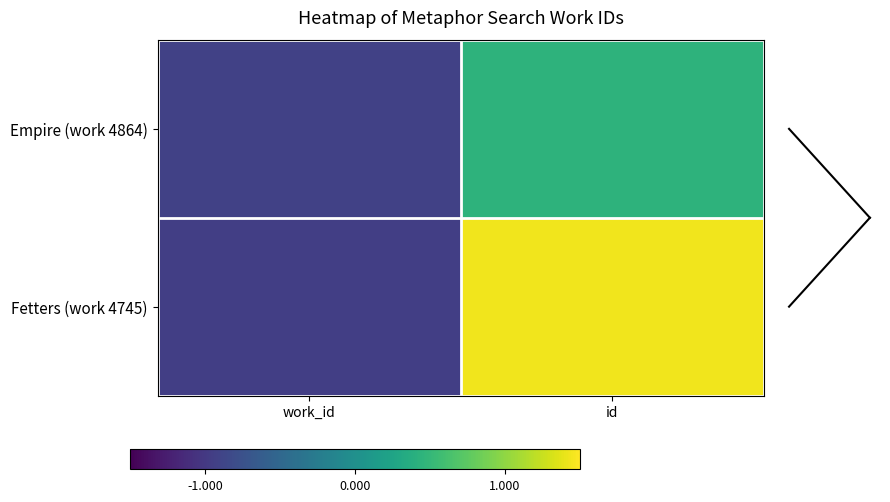

What is the total value across all series at id?

1.9